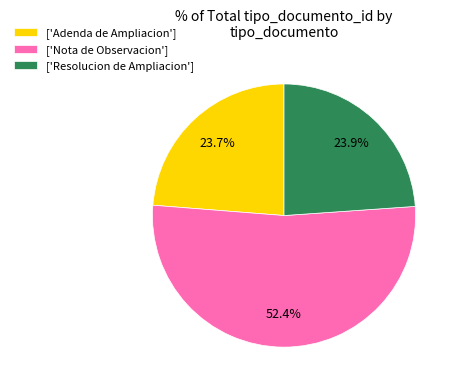

Count the number of slices in the pie.

3